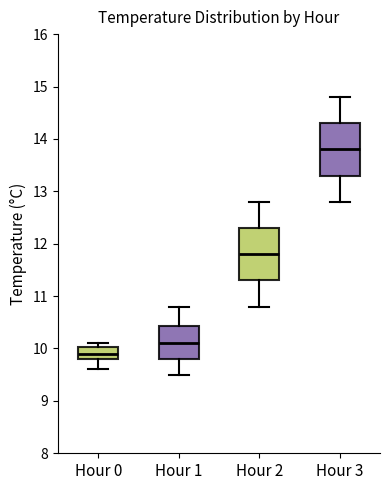

Where does the lower whisker of the box for Hour 1 end on the y-axis? The values are not printed on the chart, so give them approximately, as read against the axis.

9.5